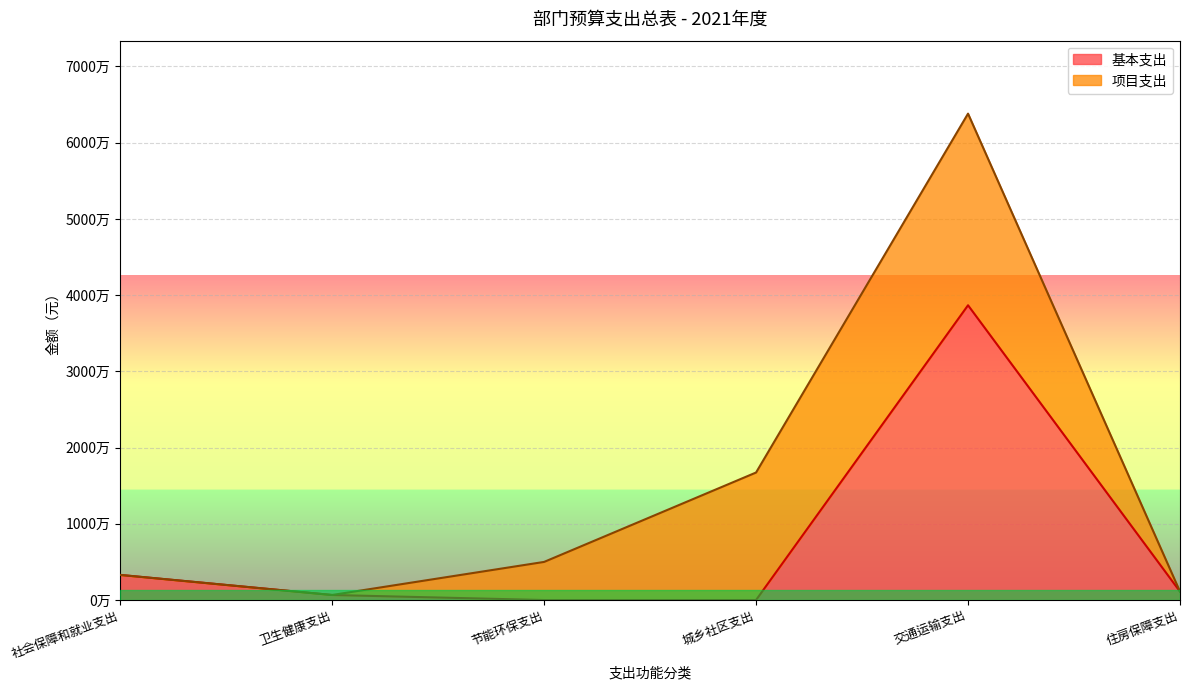

The chart shows a value of 3294500 at 社会保障和就业支出. True or false?

True